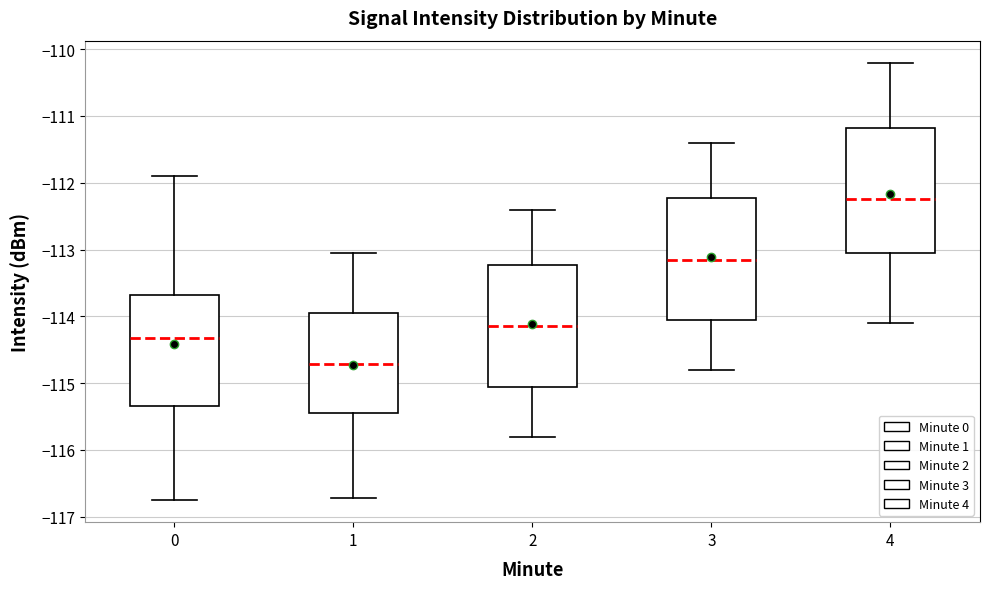

Reading left to right, read every box against the y-axis: the position of its median line, the range the box covers, and the ends of its whiskers. The values are not printed on the chart, so give them approximately, as read against the axis.

0: median -114.3, box -115.3 to -113.7, whiskers -116.8 to -111.9
1: median -114.7, box -115.5 to -113.9, whiskers -116.7 to -113.1
2: median -114.1, box -115.0 to -113.2, whiskers -115.8 to -112.4
3: median -113.1, box -114.0 to -112.2, whiskers -114.8 to -111.4
4: median -112.2, box -113.0 to -111.2, whiskers -114.1 to -110.2